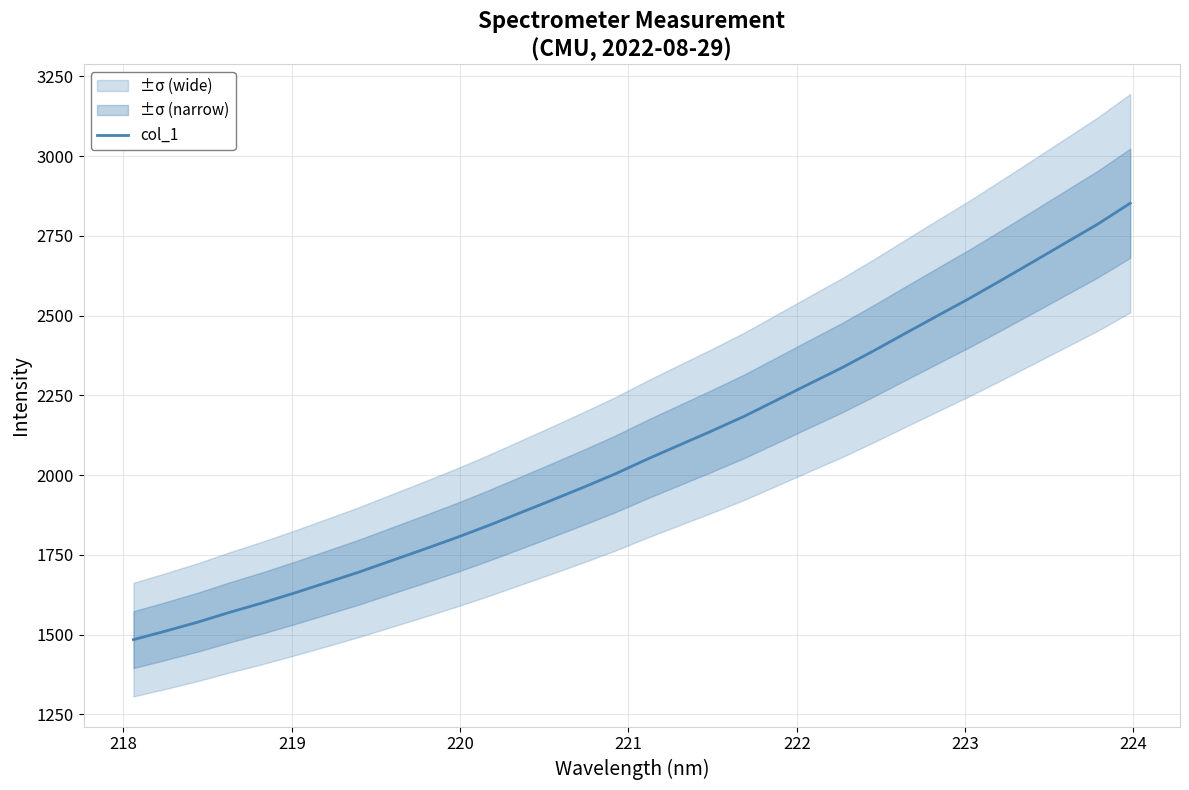

What is the lowest value of the col_1 series?

1484.3